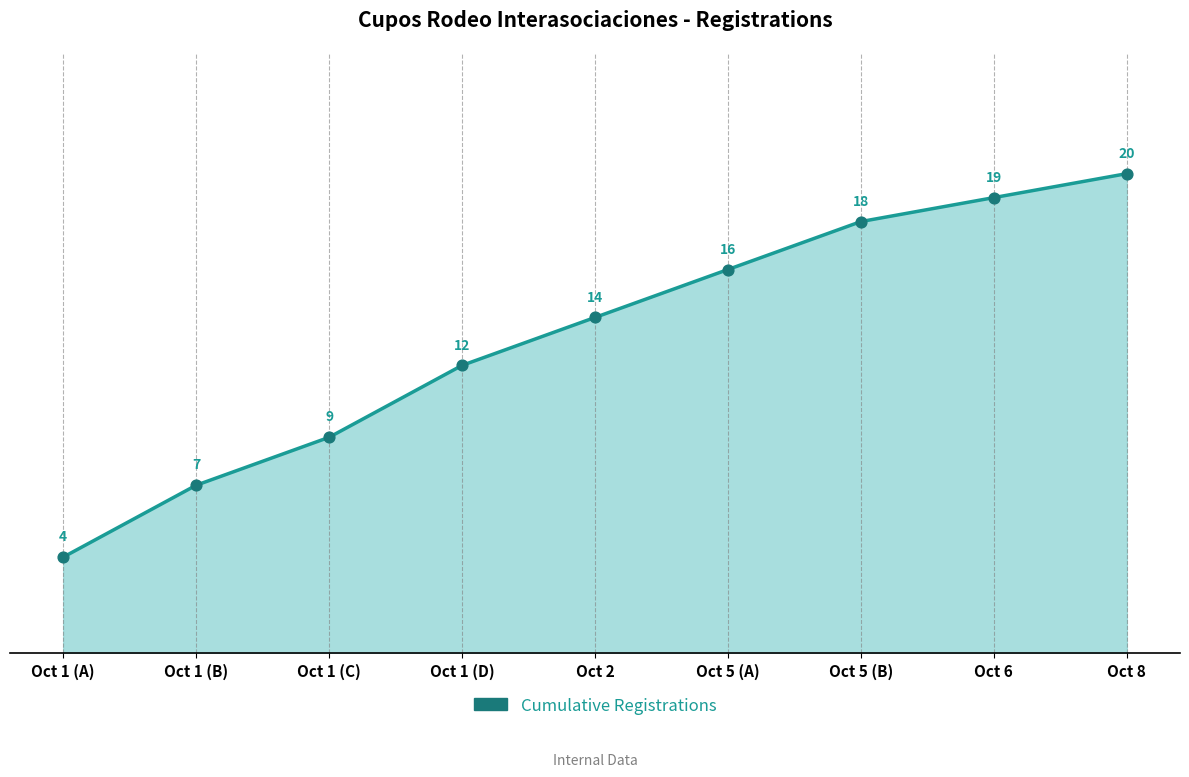

What is the ratio of the value at Oct 1 (A) to the value at Oct 5 (B)?

0.2